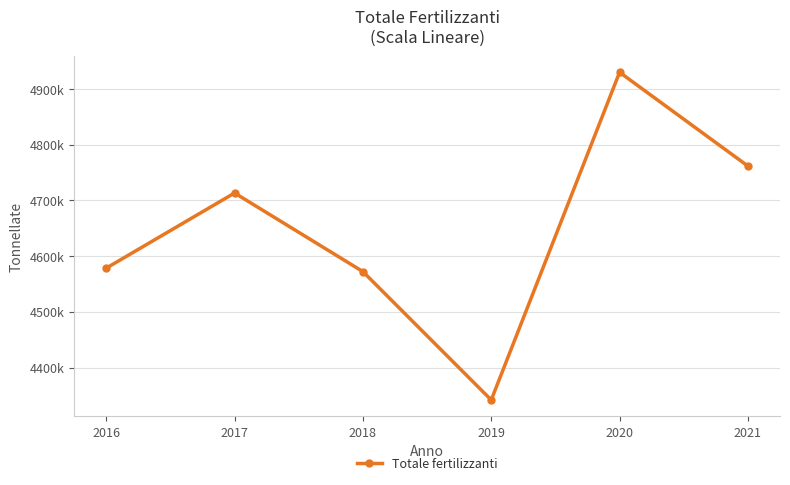

What is the sum of all values?

27897965